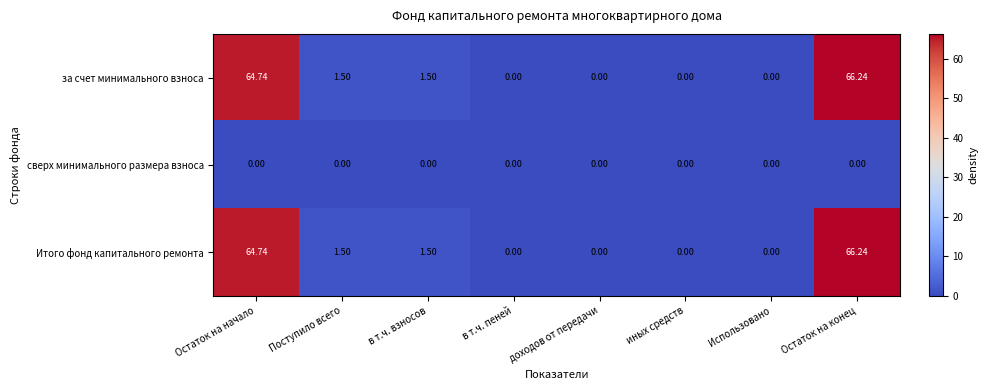

At which category is the sum across all series the highest?

Остаток на конец